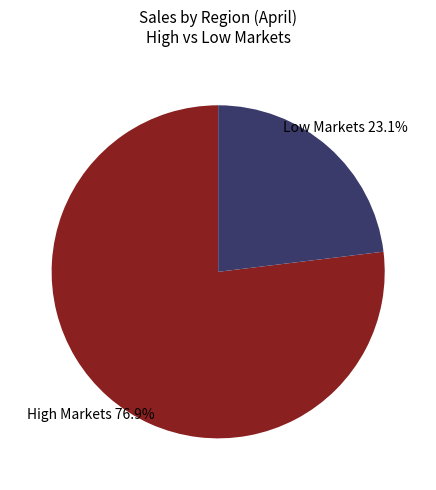

What is the ratio of the value at Low Markets to the value at High Markets?

0.3